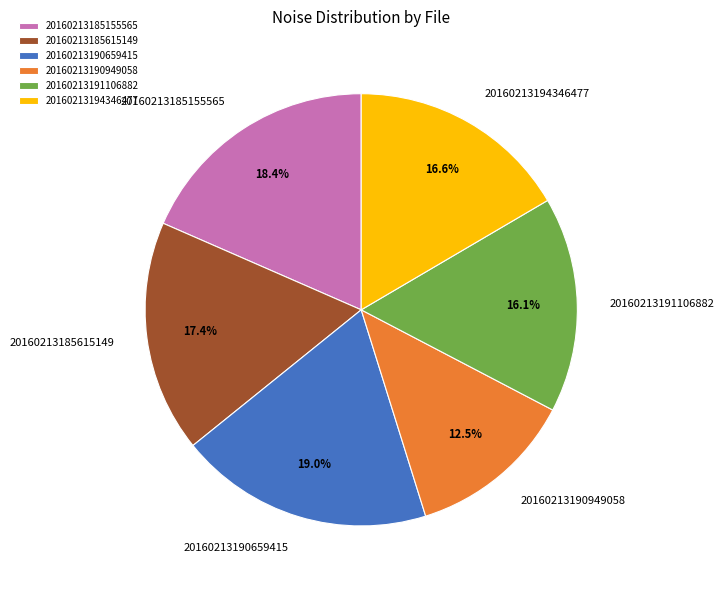

What percentage is NOT represented by 20160213194346477?

83.4%